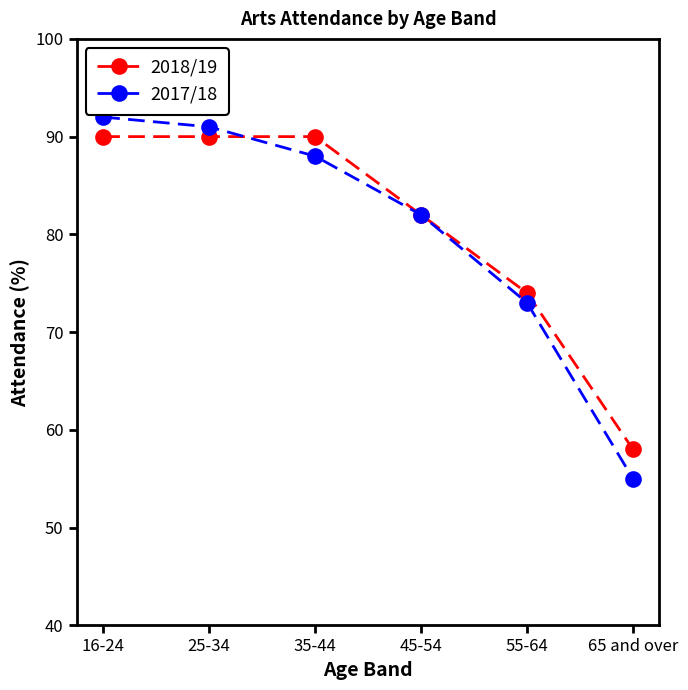

Which series ends up on top after the final intersection of 2017/18 and 2018/19?

2018/19